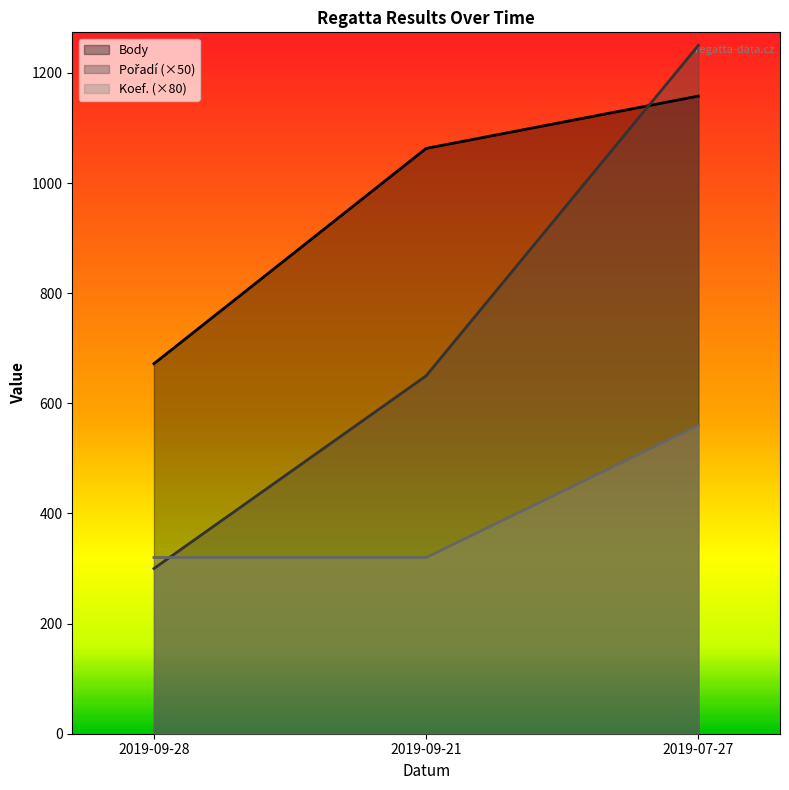

Reading left to right, transcribe all the data shown in this chart.

Pořadí: 300	650	1250
Koef.: 320	320	560
Body: 672	1063	1158